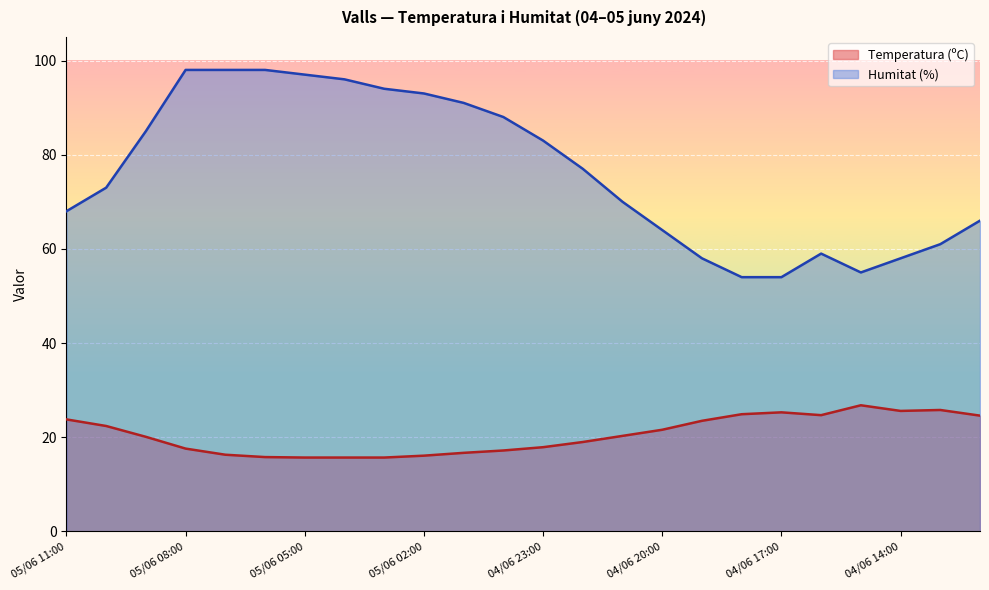

Count the number of categories in the chart.

24